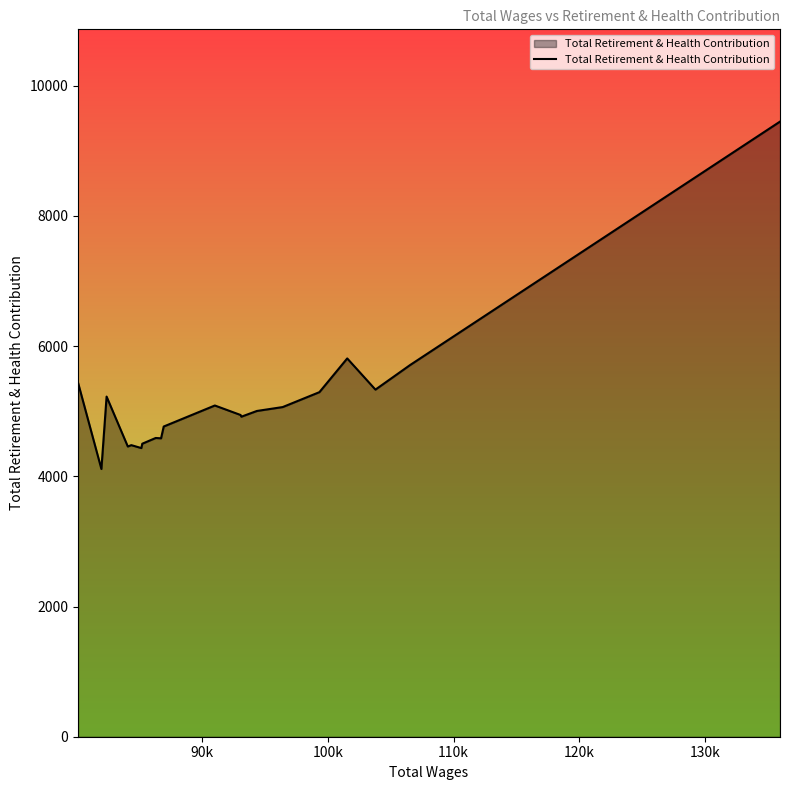

What is the difference between the maximum and minimum values?

5336